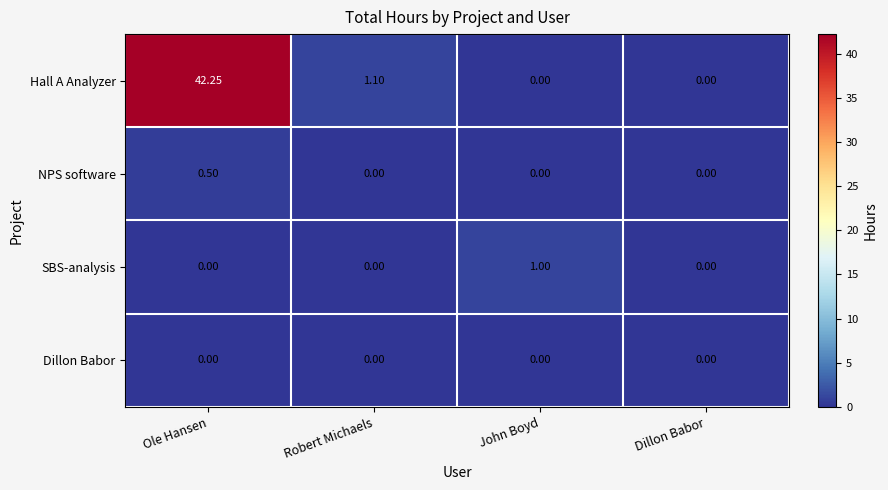

At which label does Hall A Analyzer first exceed 1?

Ole Hansen